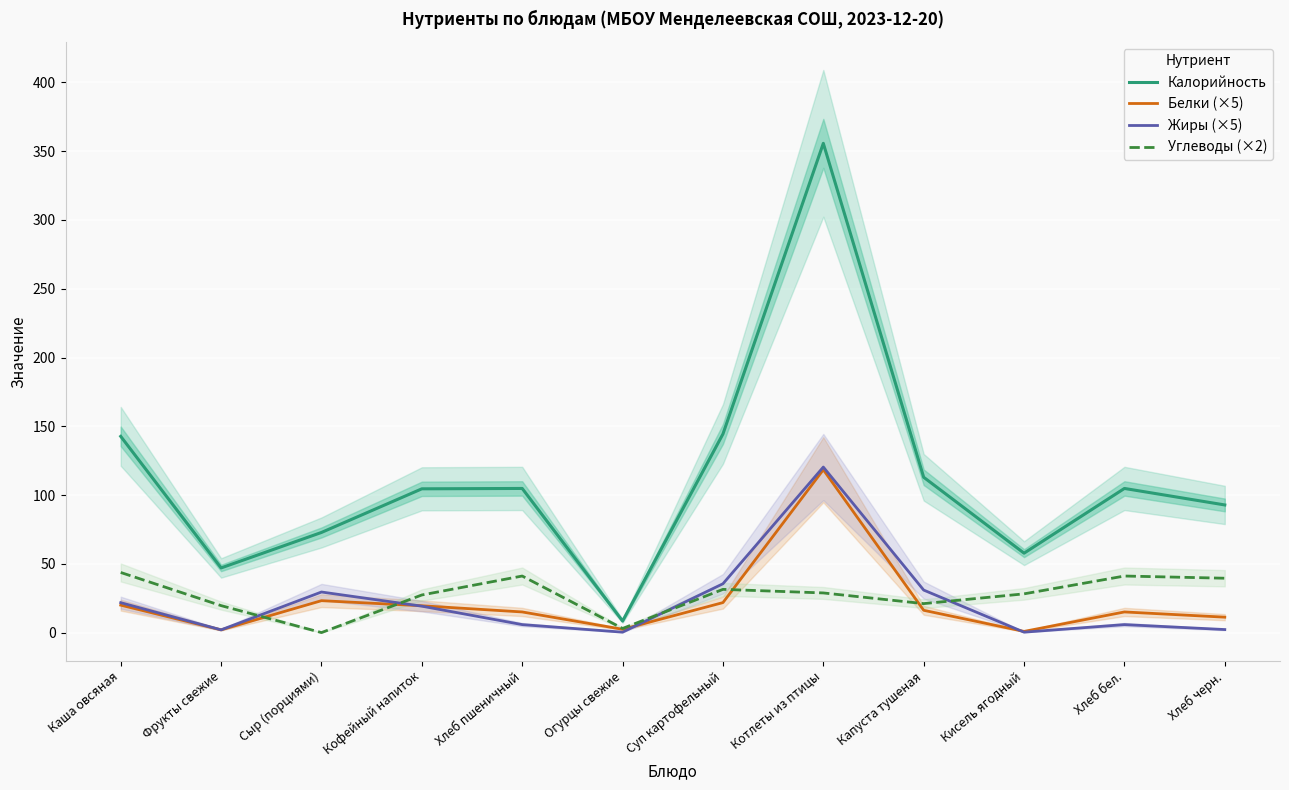

What is the sum of all Углеводы (×2) values?

324.9